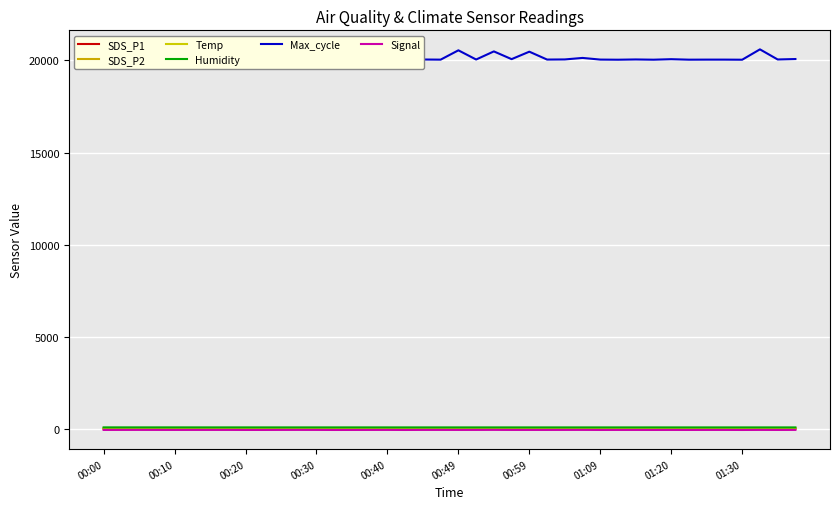

What is the highest value of the Humidity series?

72.9